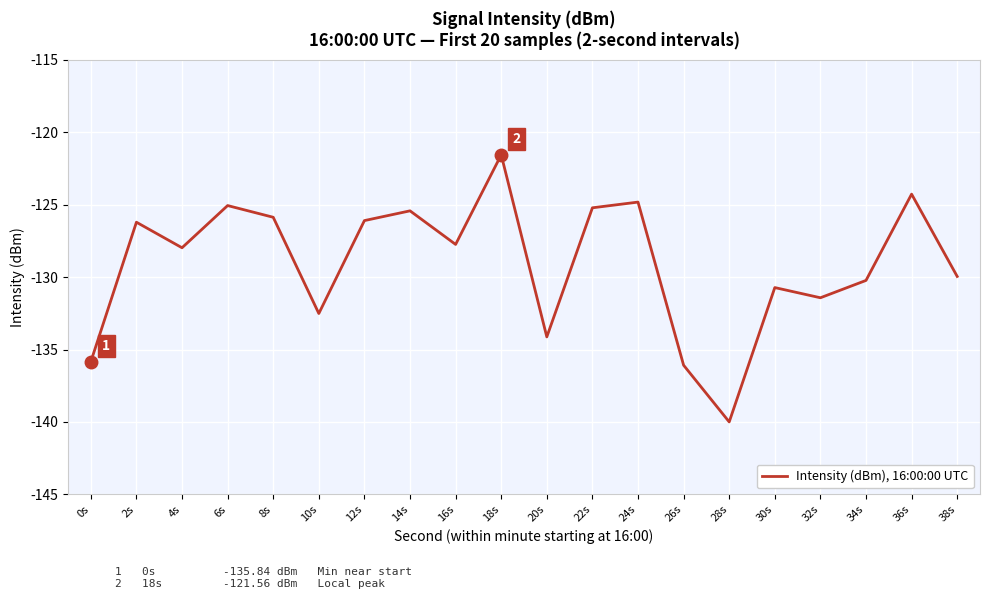

How many lines are shown in the chart?

1